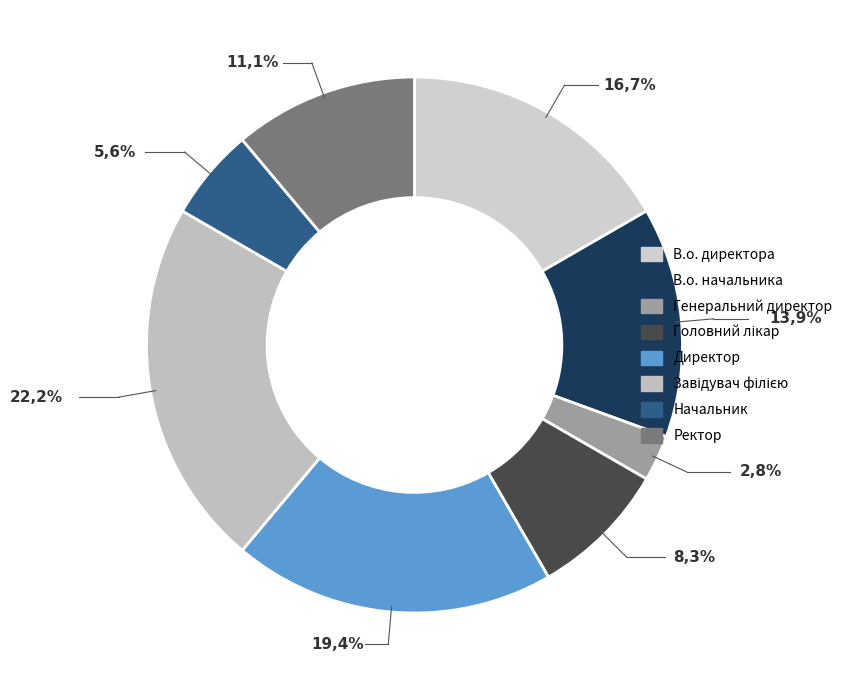

Does В.о. начальника represent more than half of the total?

No